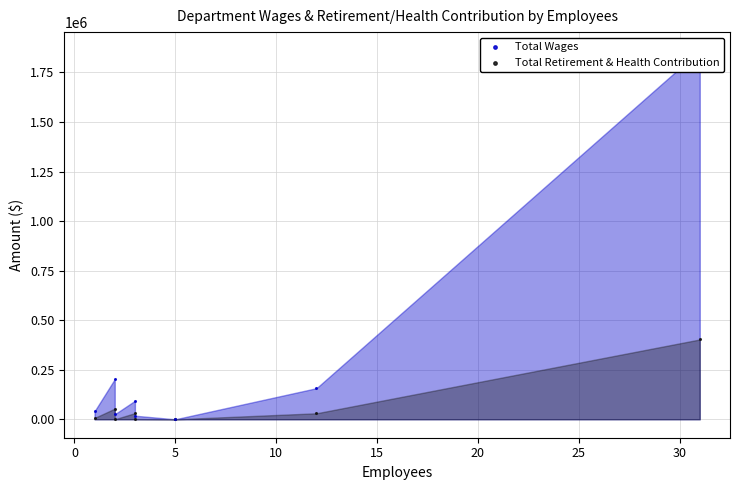

Which series contains the lowest Y value?

Total Wages